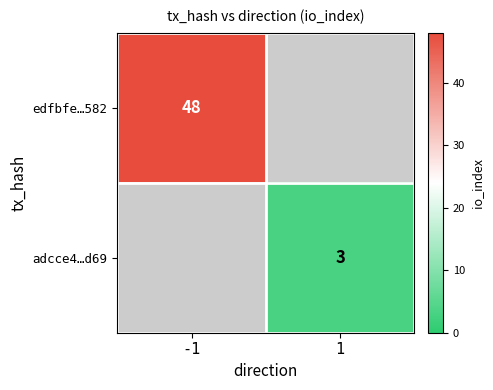

Between 1 and -1, which is larger?

-1